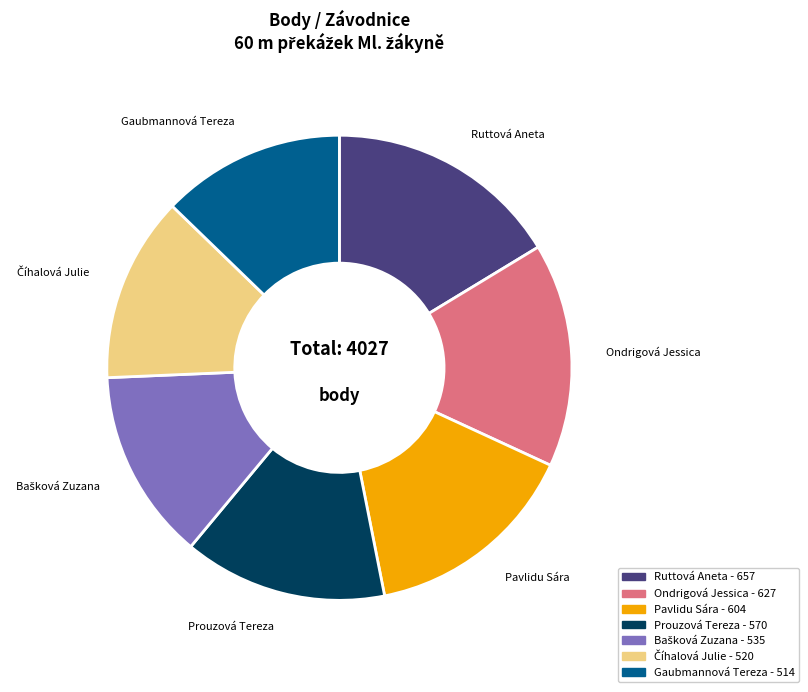

Which category has the biggest portion of the pie?

Ruttová Aneta